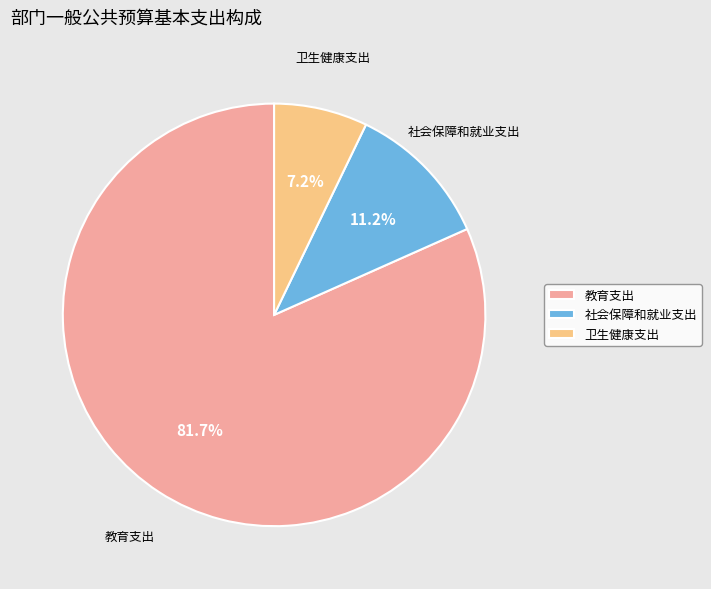

Between 社会保障和就业支出 and 卫生健康支出, which is larger?

社会保障和就业支出